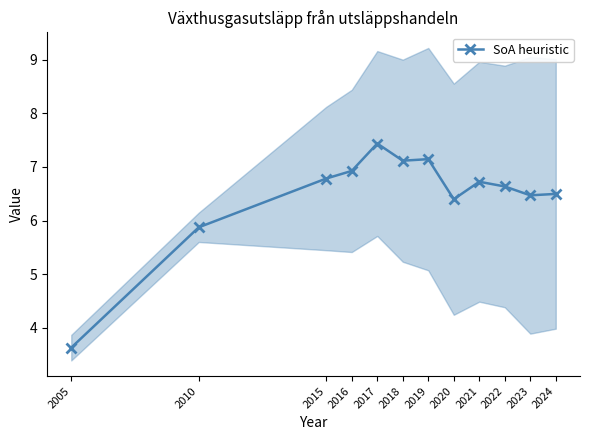

The value at 2020 is 2.2. True or false?

False